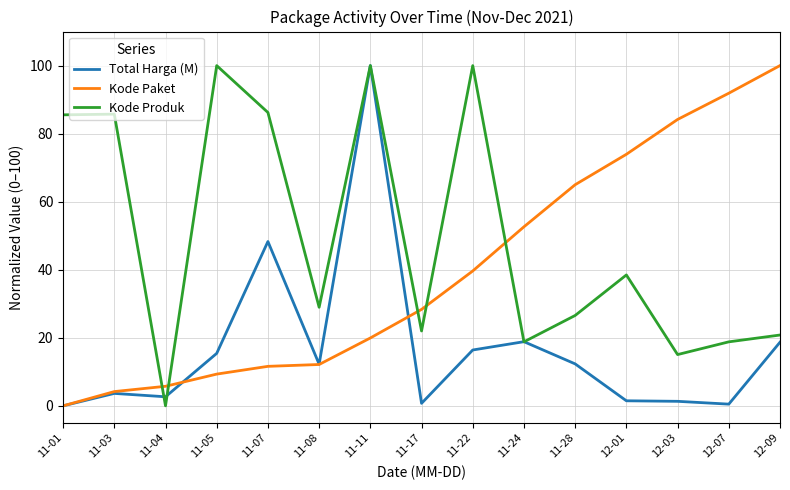

Where do Total Harga (M) and Kode Produk first cross each other?

11-03 and 11-04